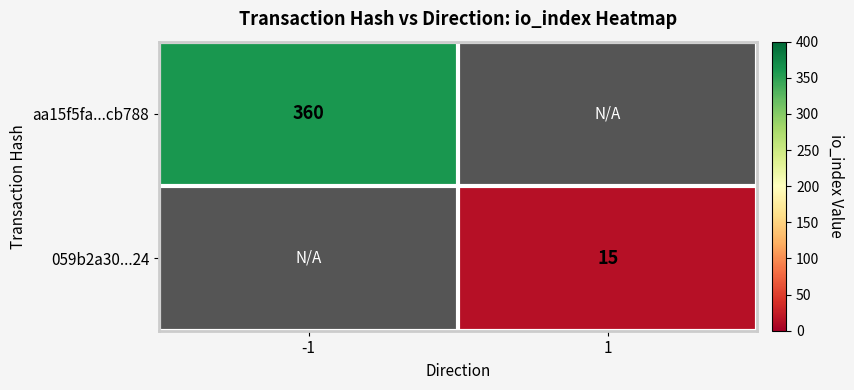

Is it true that aa15f5fa...cb788 equals 360 at -1?

True